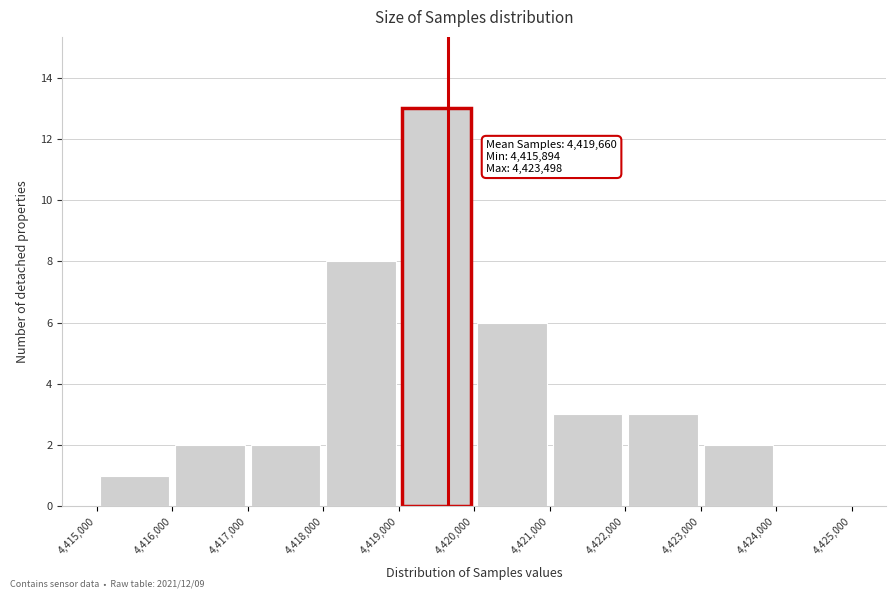

Which range on the x-axis has the tallest bar?

4,419,000 to 4,420,000